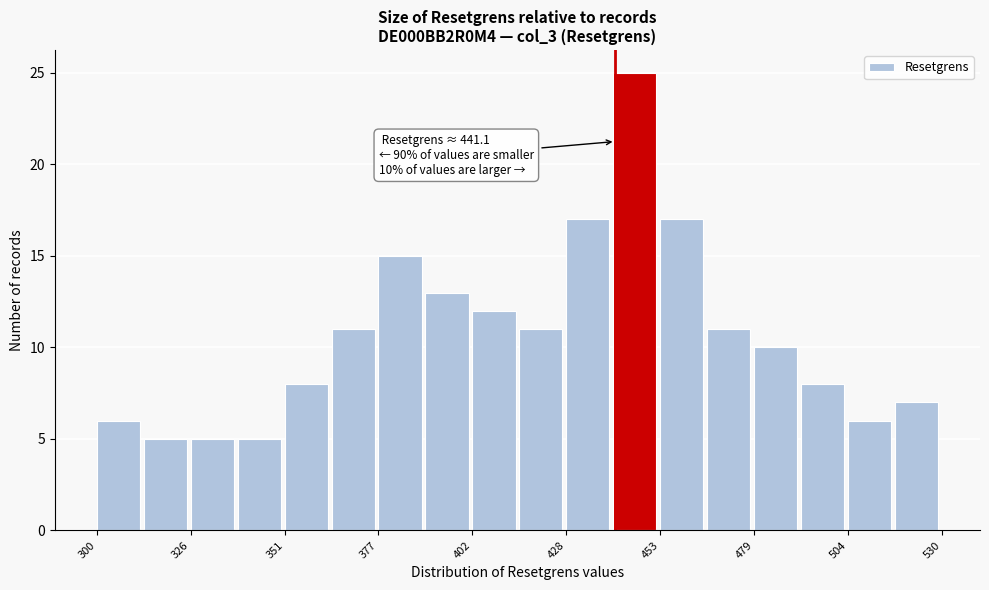

Read against the x-axis, roughly where is the centre of the tallest bar?

445